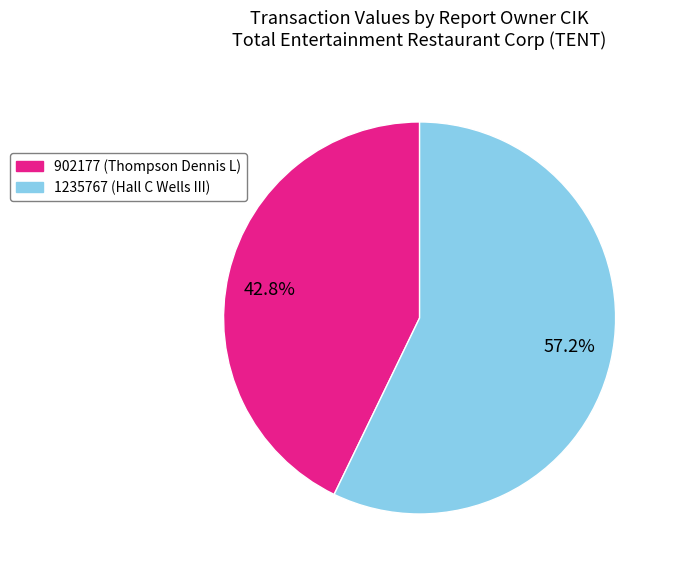

Rank the categories by value from lowest to highest.

42.8%, 57.2%